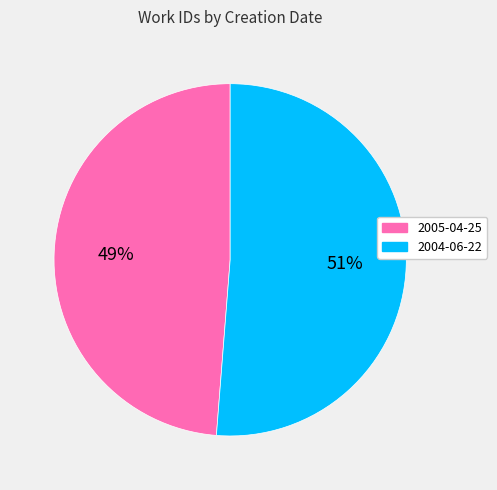

What is the largest slice in the pie chart?

2004-06-22